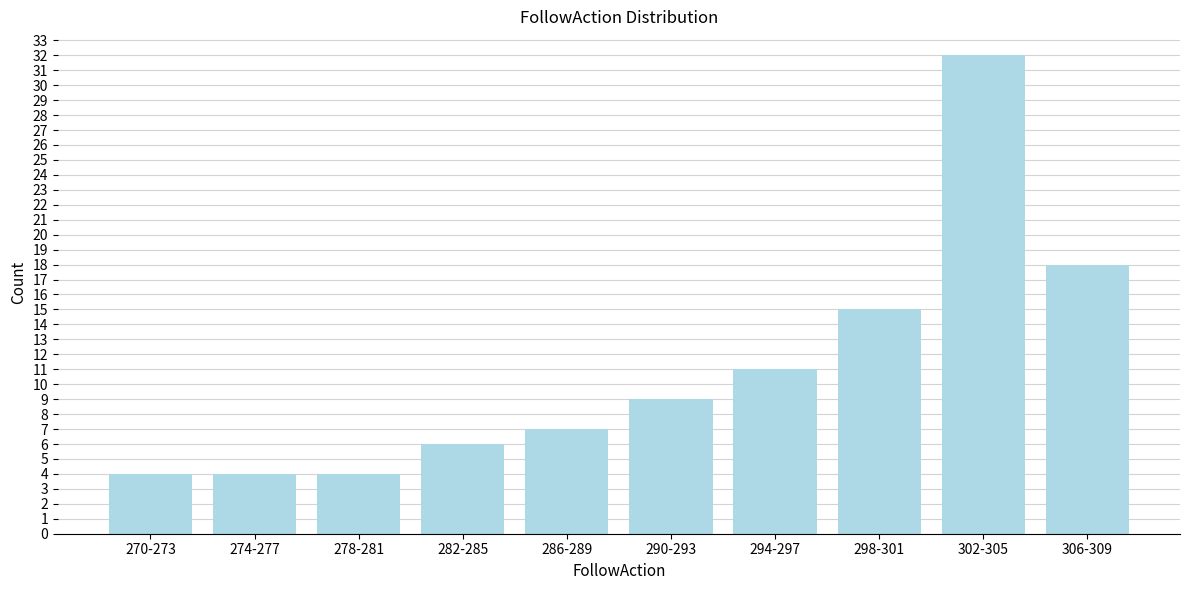

Reading left to right, list all the values displayed in this chart.

4	4	4	6	7	9	11	15	32	18